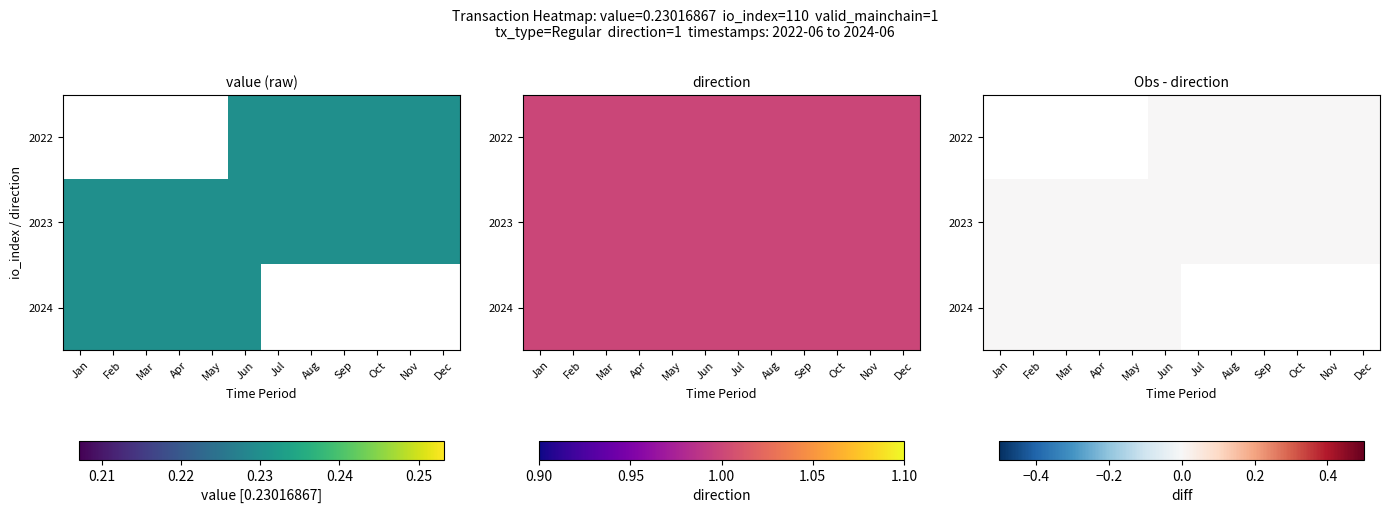

At Dec, list the series in order from smallest to largest.

2022, 2023, 2024